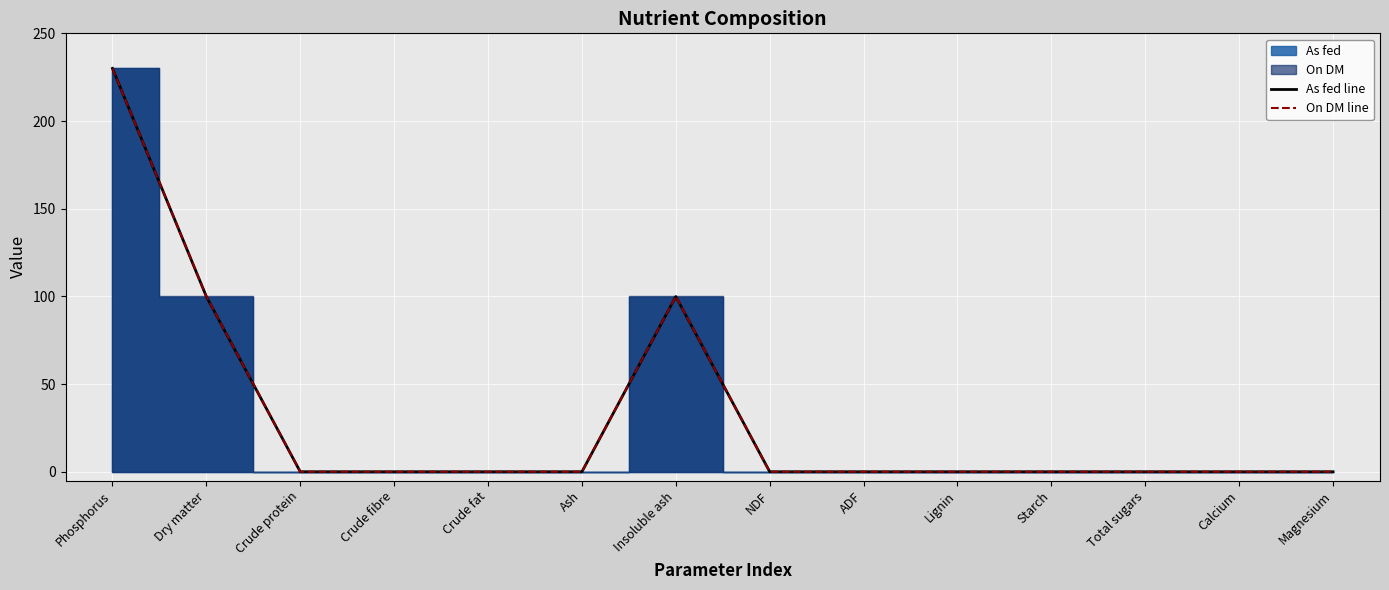

Reading right to left, what are all the values shown in this chart?

As fed line: 0.0	0.0	0.0	0.0	0.0	0.0	0.0	99.9	0.0	0.0	0.0	0.0	99.9	230.0
On DM line: 0.0	0.0	0.0	0.0	0.0	0.0	0.0	100.0	0.0	0.0	0.0	0.0	100.0	230.0